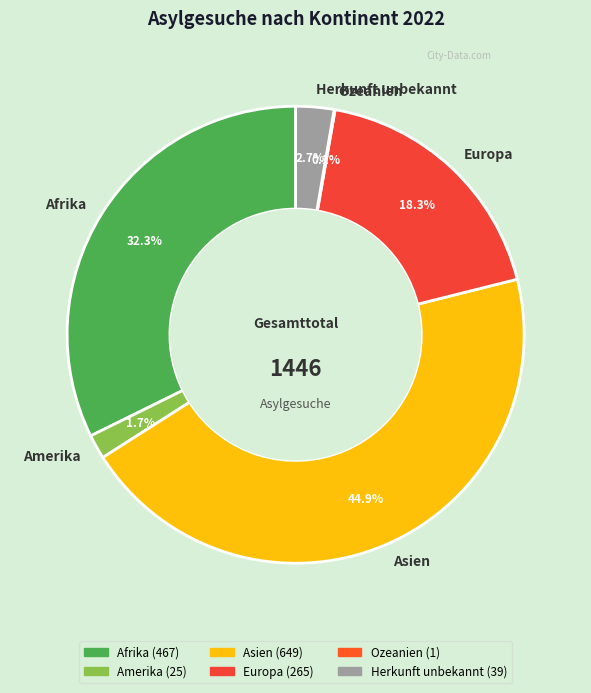

Does any single category account for the majority?

No